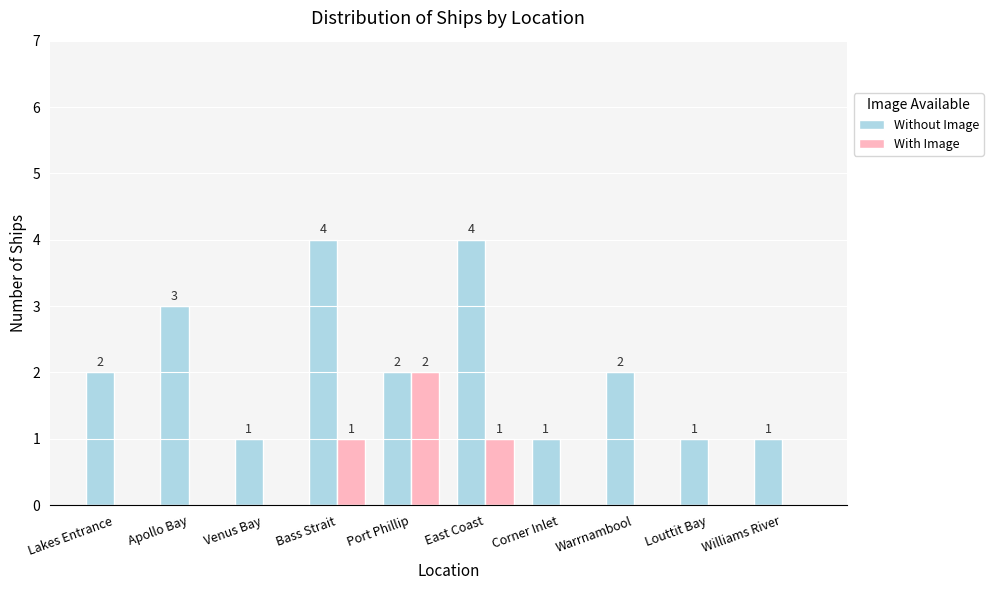

How many data points does each series have?

10